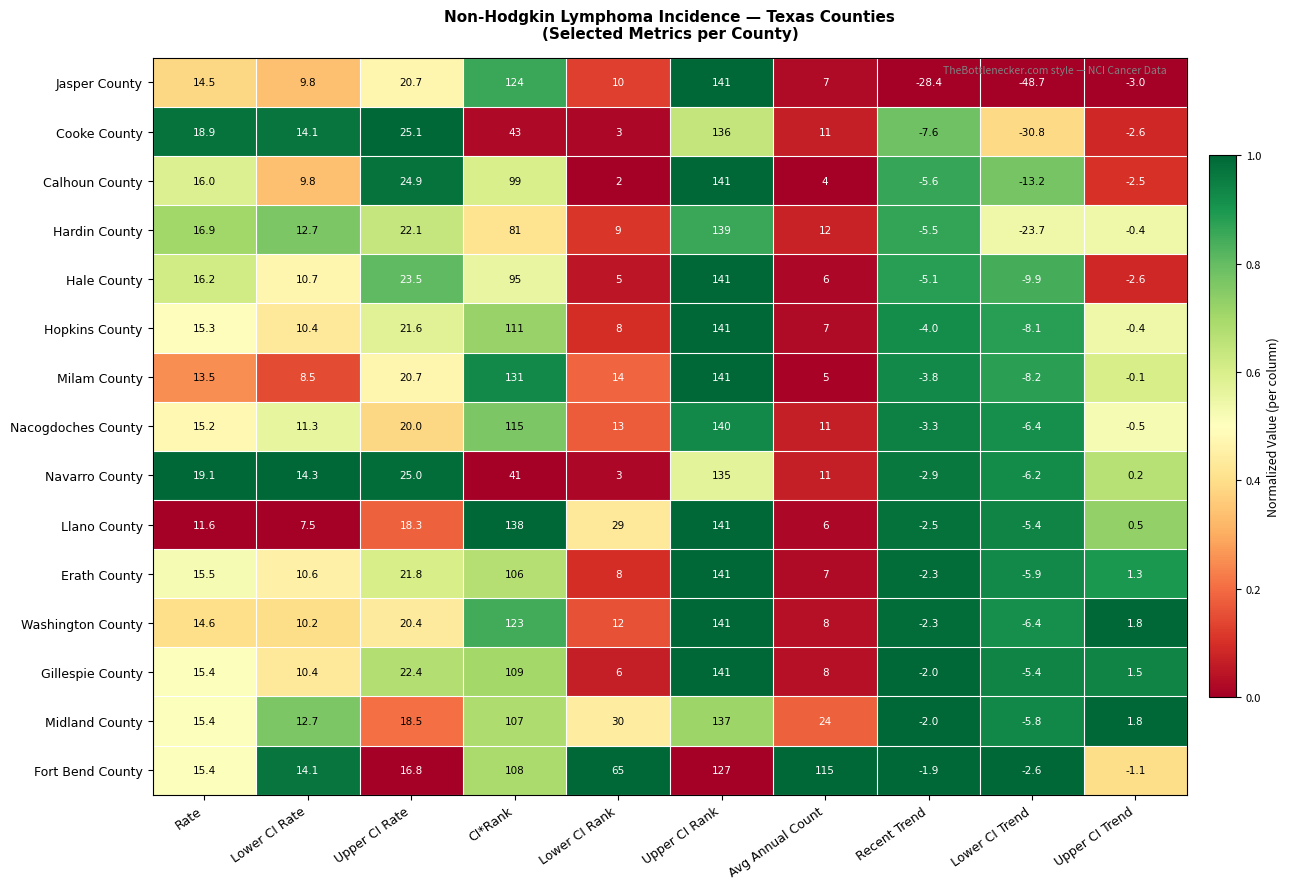

The value of Hardin County at Avg Annual Count is 3.1. True or false?

False